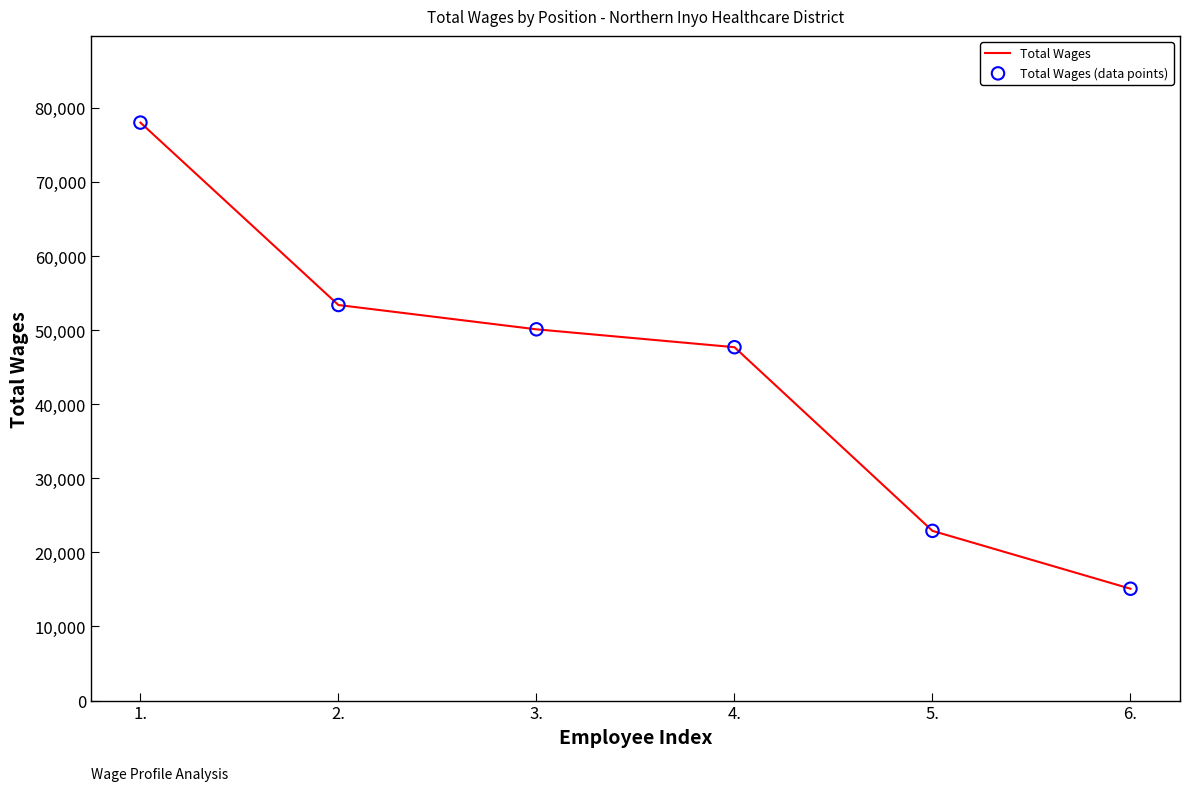

What is the smallest value displayed?

15095